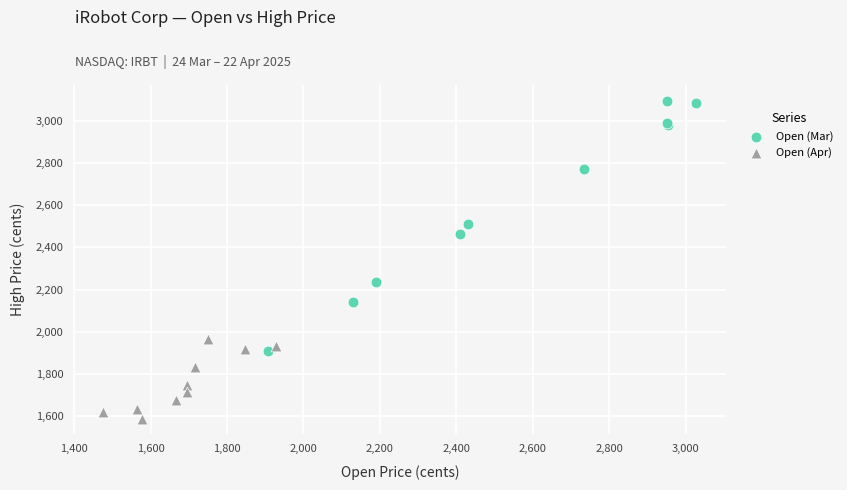

Which series reaches the minimum Y coordinate?

Open (Apr)